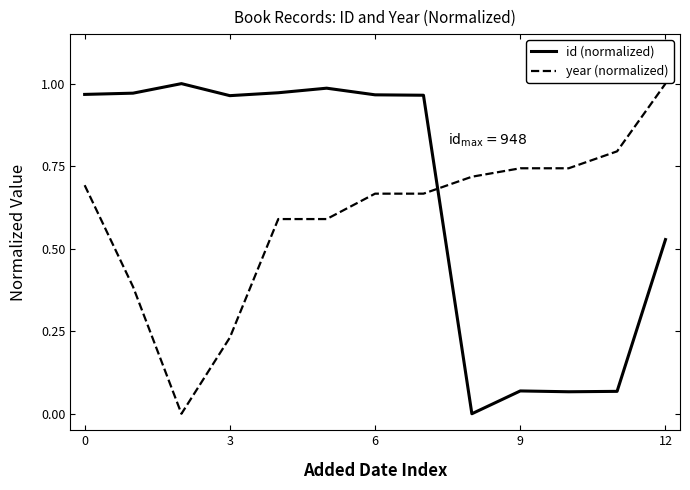

Does the chart have visible grid lines?

No